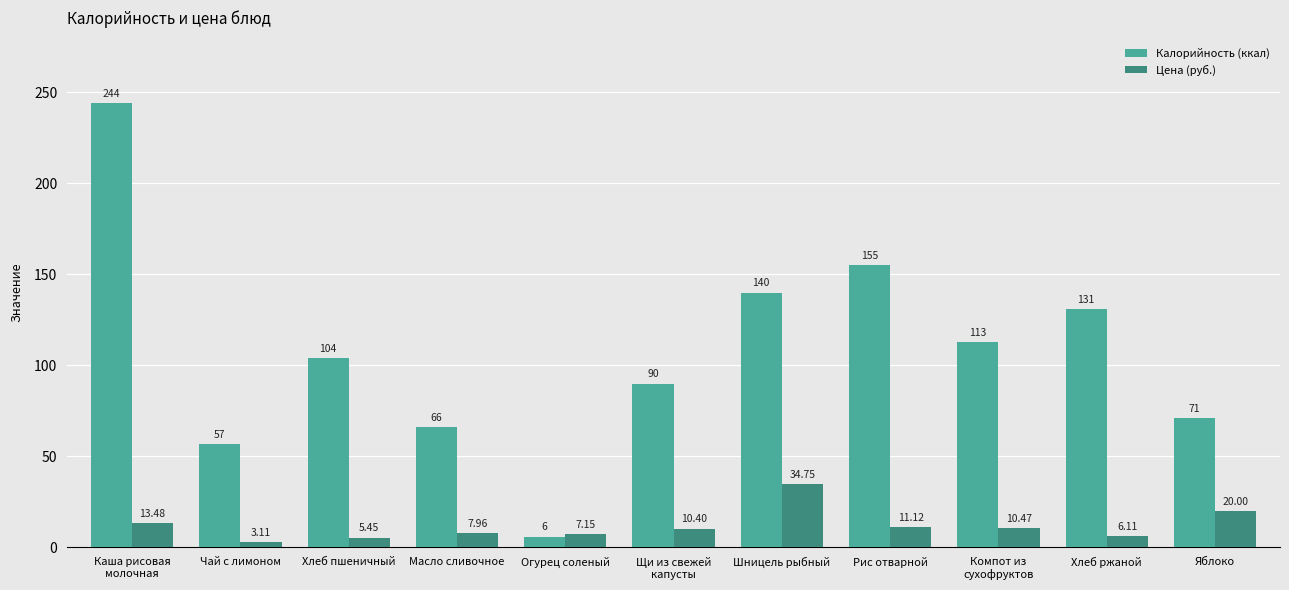

What is the sum of all Калорийность (ккал) values?

1177.0